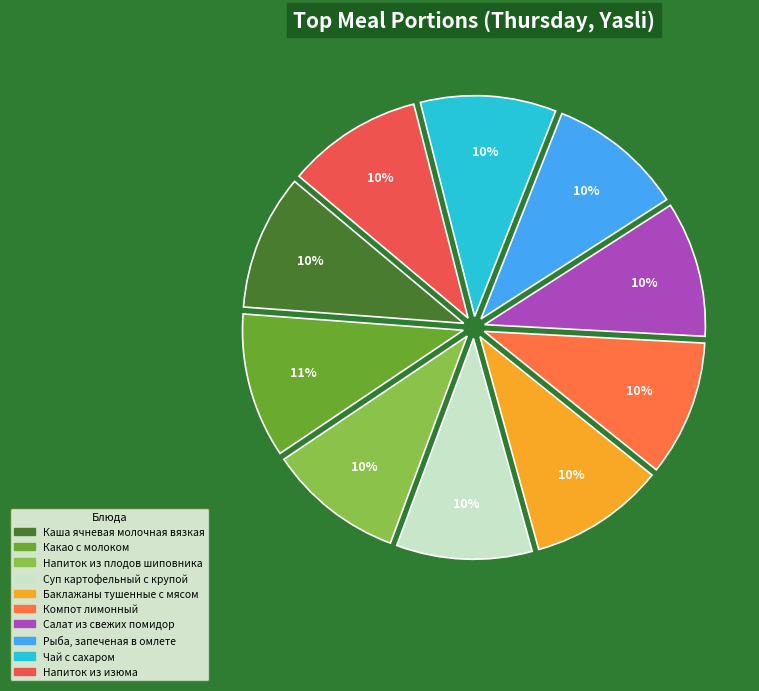

What percentage is the Чай с сахаром slice, to the nearest percent?

10%